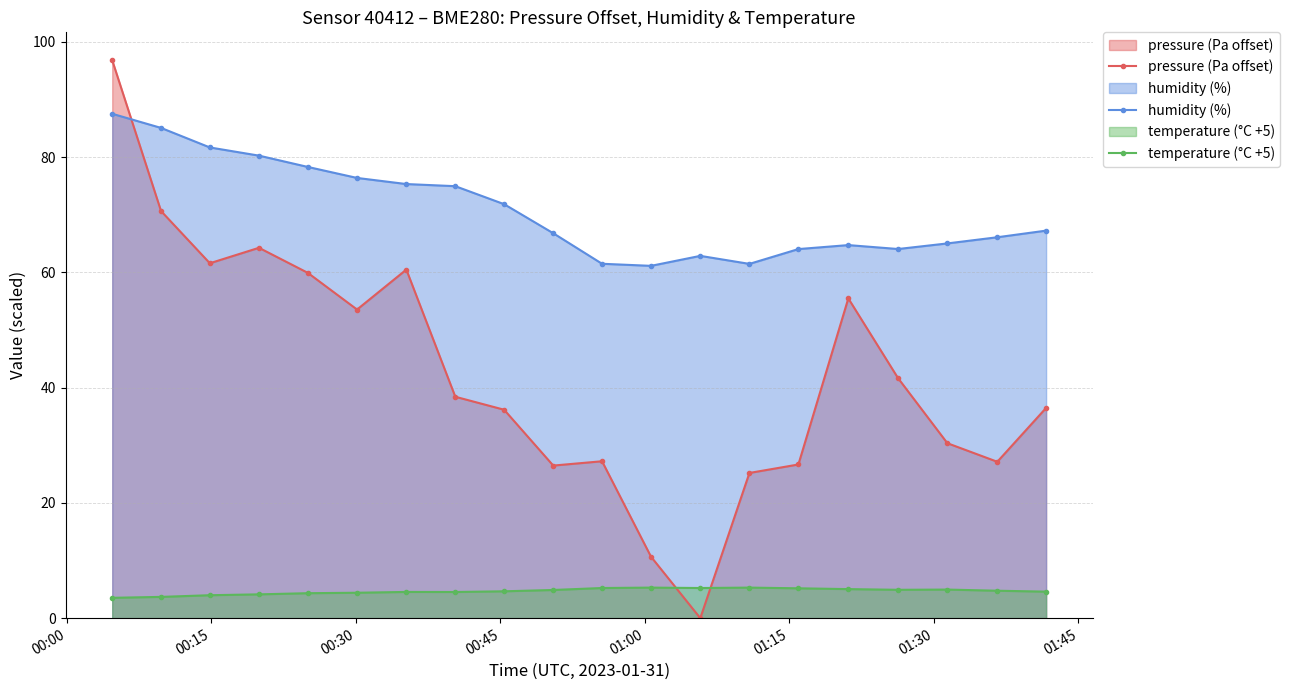

Which series has the widest spread of values?

pressure (Pa offset)